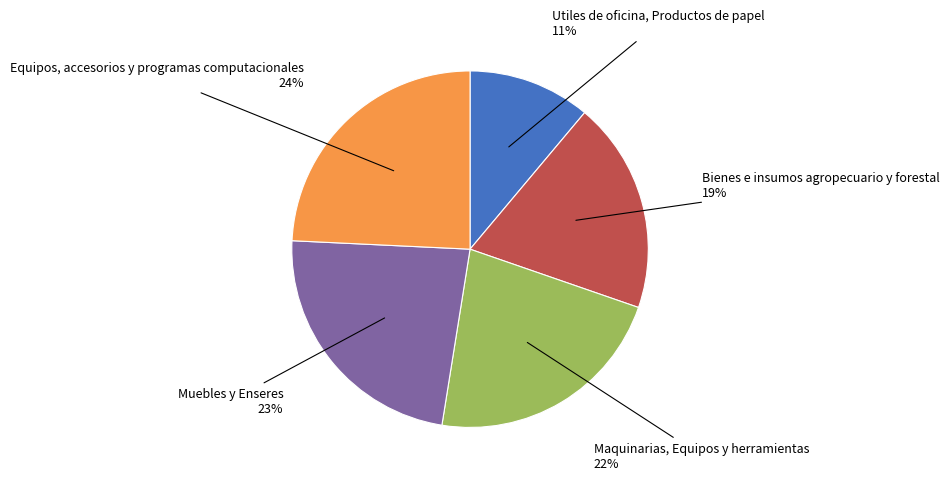

Rank the categories by value from lowest to highest.

Utiles de oficina, Productos de papel, Bienes e insumos agropecuario y forestal, Maquinarias, Equipos y herramientas, Muebles y Enseres, Equipos, accesorios y programas computacionales